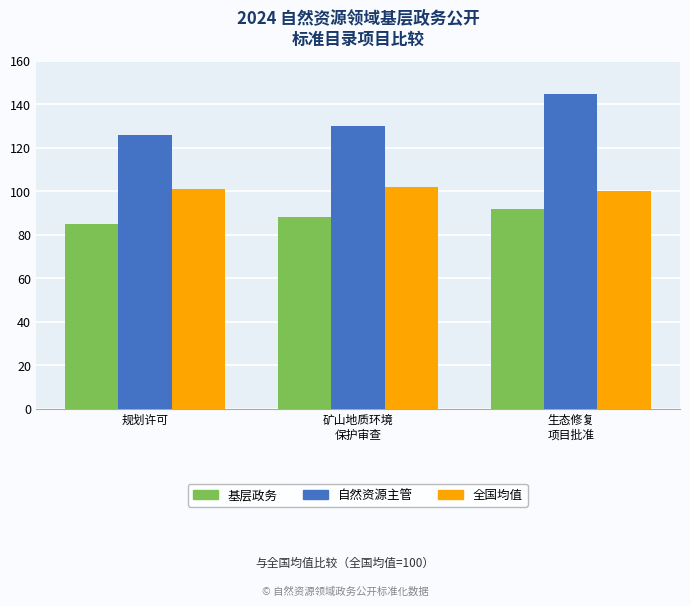

Reading left to right, list all the values displayed in this chart.

基层政务: 规划许可=85	矿山地质环境
保护审查=88	生态修复
项目批准=92
自然资源主管: 规划许可=126	矿山地质环境
保护审查=130	生态修复
项目批准=145
全国均值: 规划许可=101	矿山地质环境
保护审查=102	生态修复
项目批准=100